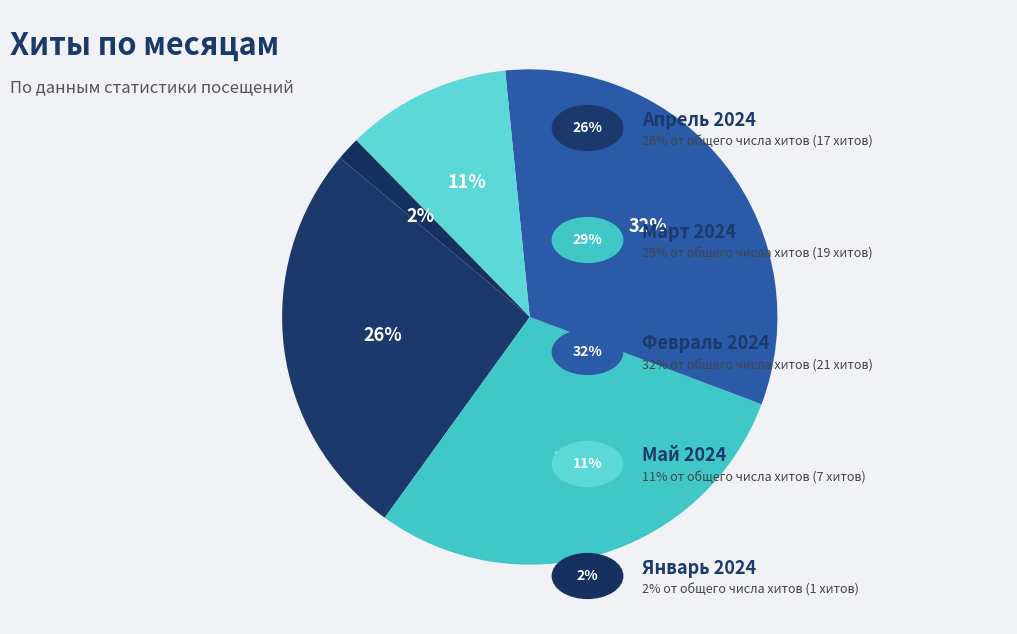

Count the number of slices in the pie.

5